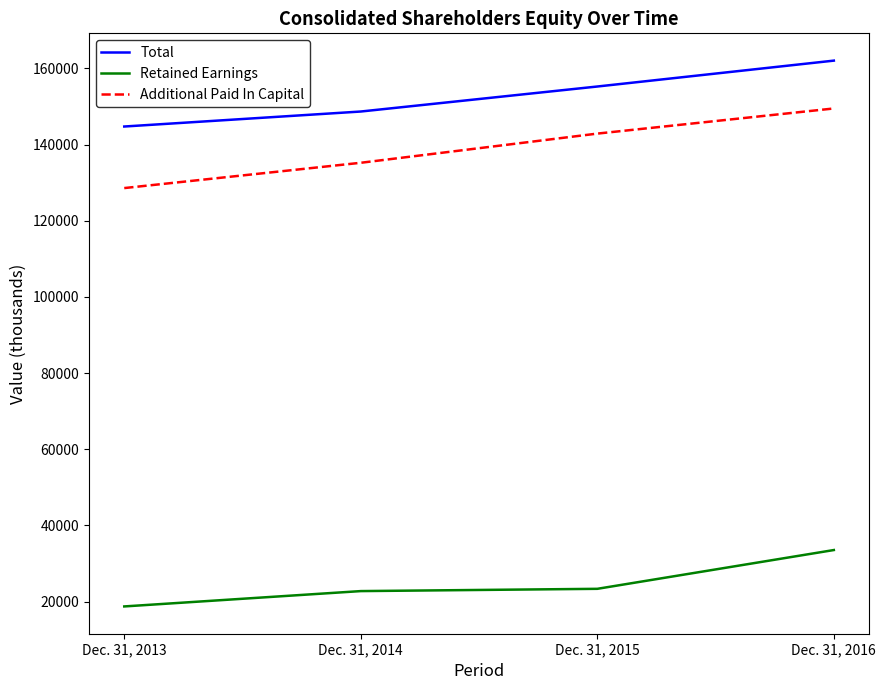

What is the total value across all series at Dec. 31, 2015?

321504